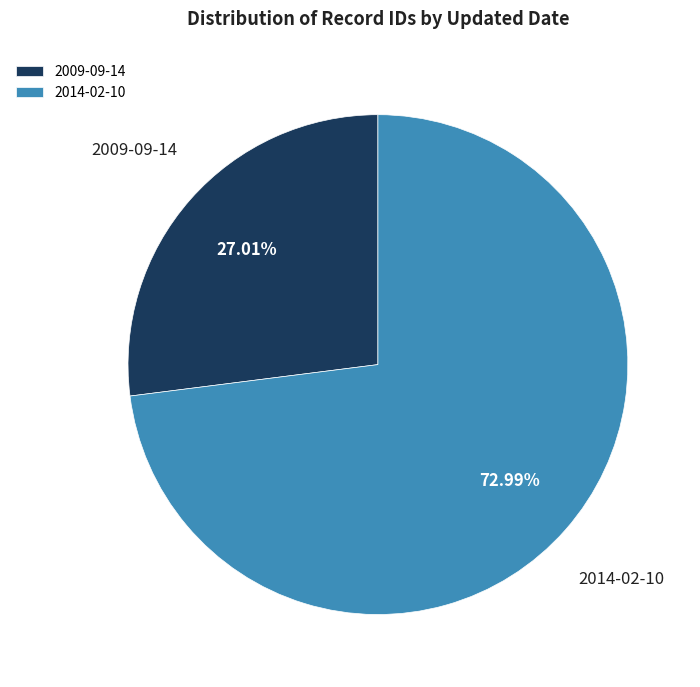

Which category has the biggest portion of the pie?

2014-02-10